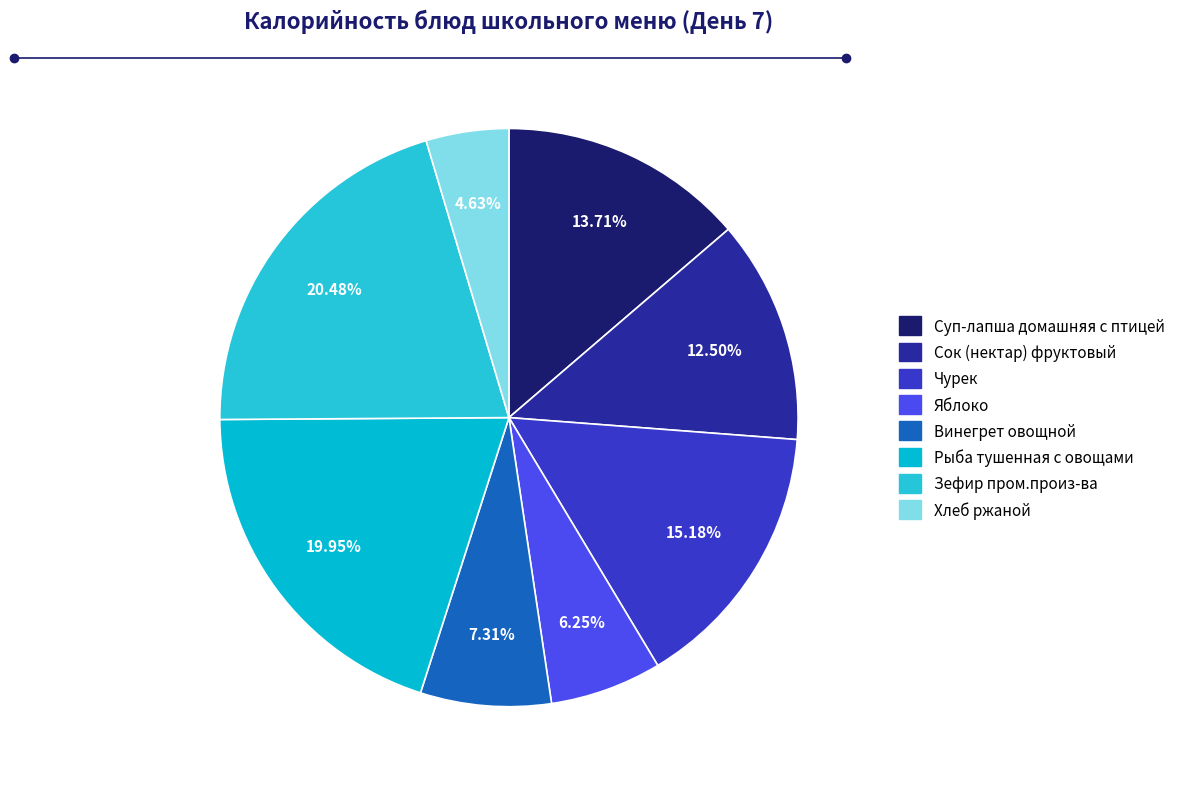

What is the largest slice in the pie chart?

Зефир пром.произ-ва